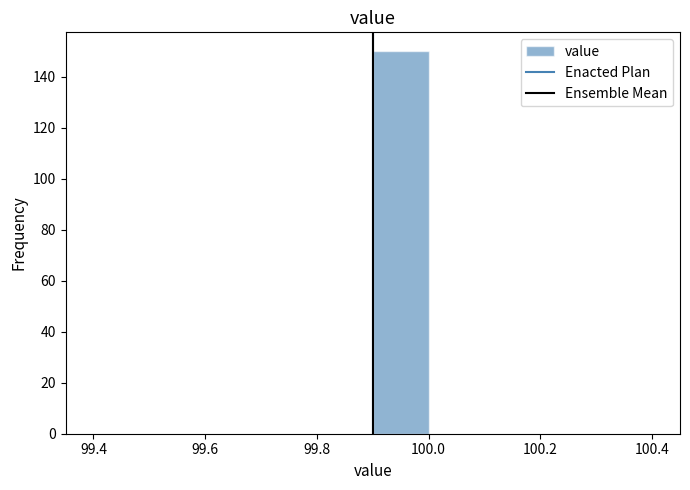

Reading left to right, list every bar in this chart as the range it spans on the x-axis followed by its height. The values are not printed on the chart, so give them approximately, as read against the axis.

99.4 to 99.5: 0
99.5 to 99.6: 0
99.6 to 99.7: 0
99.7 to 99.8: 0
99.8 to 99.9: 0
99.9 to 100.0: 150
100.0 to 100.1: 0
100.1 to 100.2: 0
100.2 to 100.3: 0
100.3 to 100.4: 0